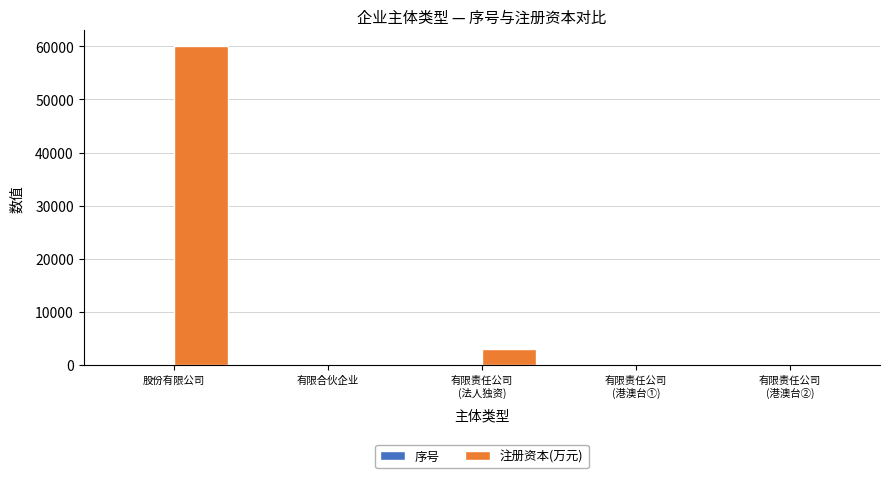

Which series has the largest total across all categories?

注册资本(万元)